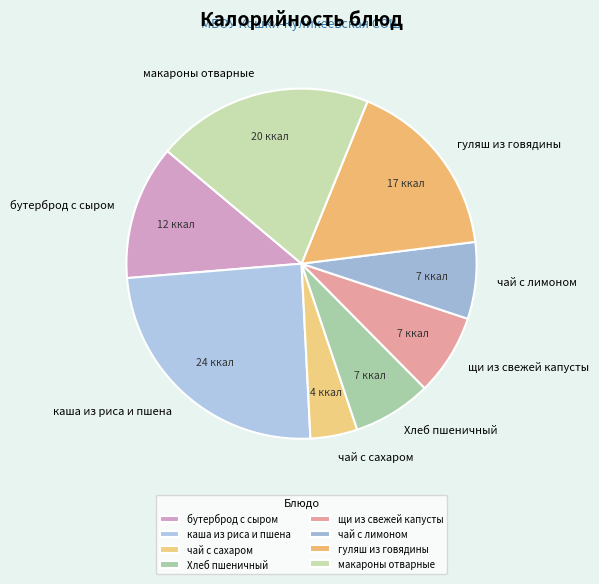

Approximately how many times larger is the value at чай с лимоном compared to гуляш из говядины?

0.4